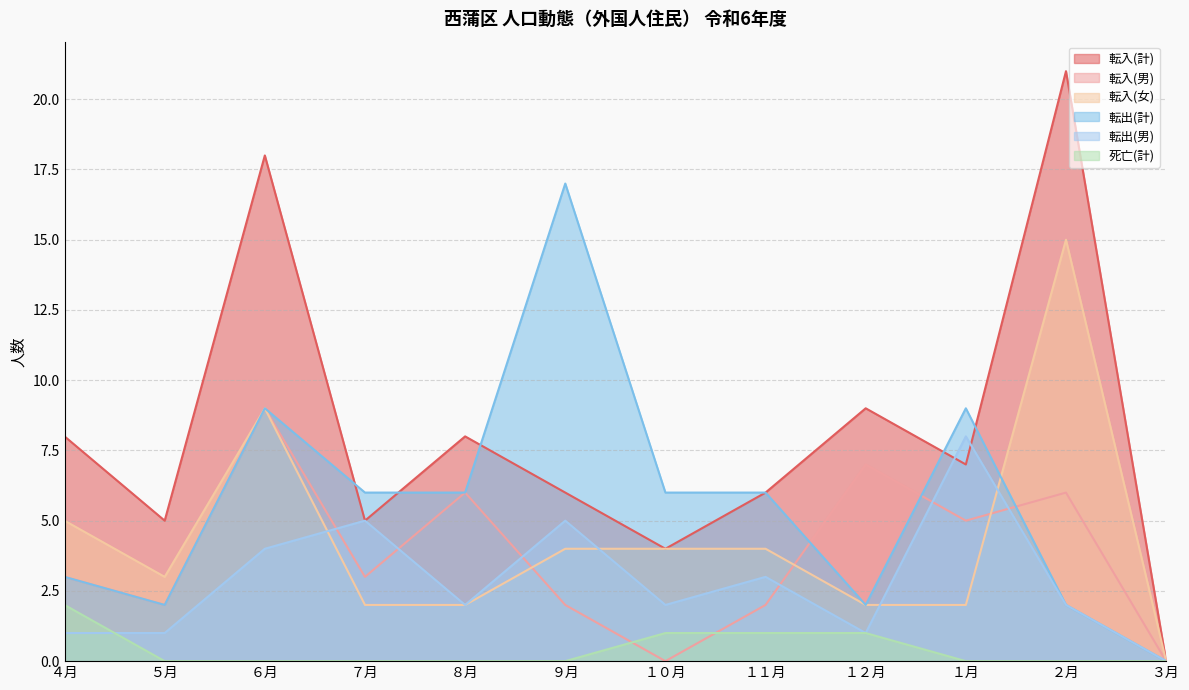

Reading left to right, extract all data points from this chart.

転入(計): 8	5	18	5	8	6	4	6	9	7	21	0
転入(男): 3	2	9	3	6	2	0	2	7	5	6	0
転入(女): 5	3	9	2	2	4	4	4	2	2	15	0
転出(計): 3	2	9	6	6	17	6	6	2	9	2	0
転出(男): 1	1	4	5	2	5	2	3	1	8	2	0
死亡(計): 2	0	0	0	0	0	1	1	1	0	0	0